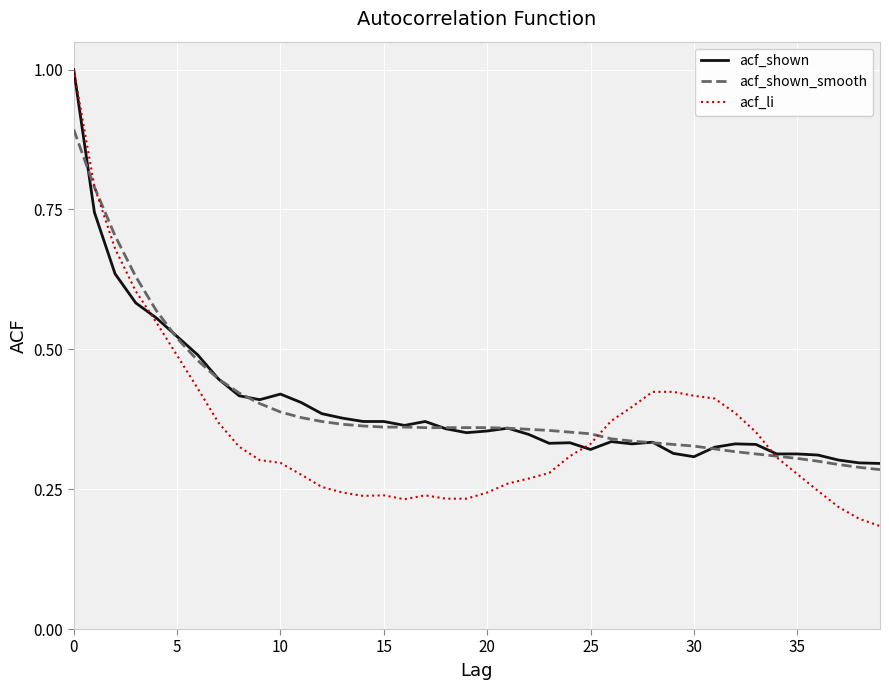

What is the maximum value shown in the chart?

1.0